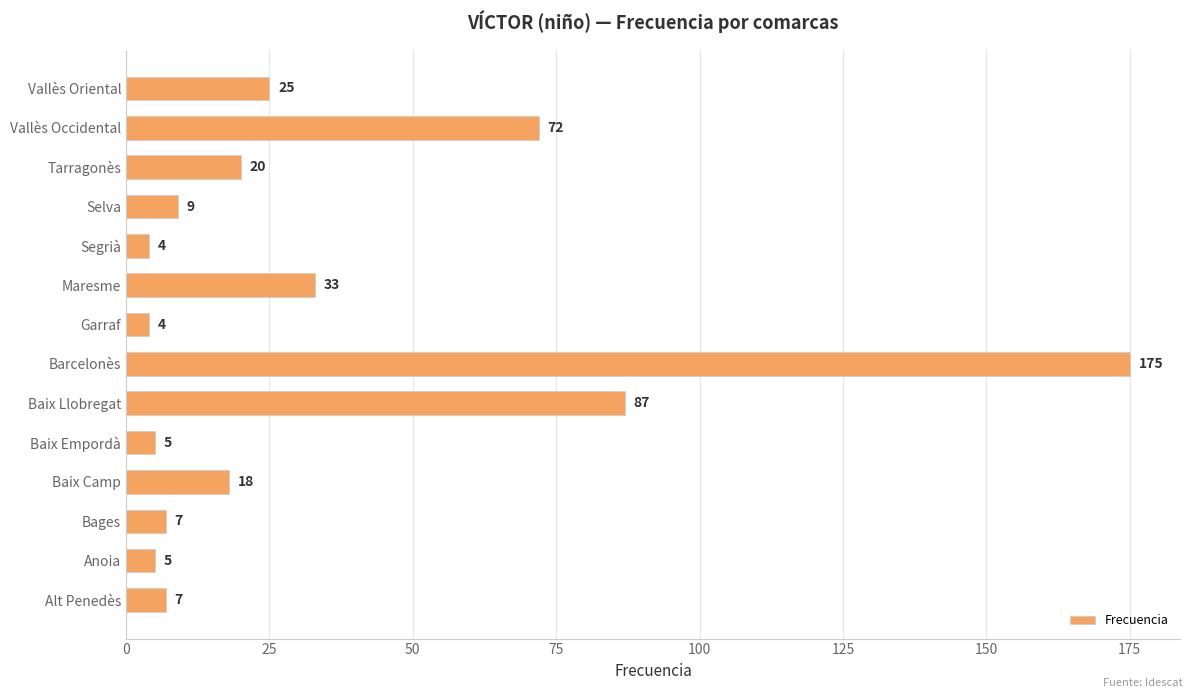

Reading bottom to top, list all the values displayed in this chart.

Alt Penedès=7	Anoia=5	Bages=7	Baix Camp=18	Baix Empordà=5	Baix Llobregat=87	Barcelonès=175	Garraf=4	Maresme=33	Segrià=4	Selva=9	Tarragonès=20	Vallès Occidental=72	Vallès Oriental=25